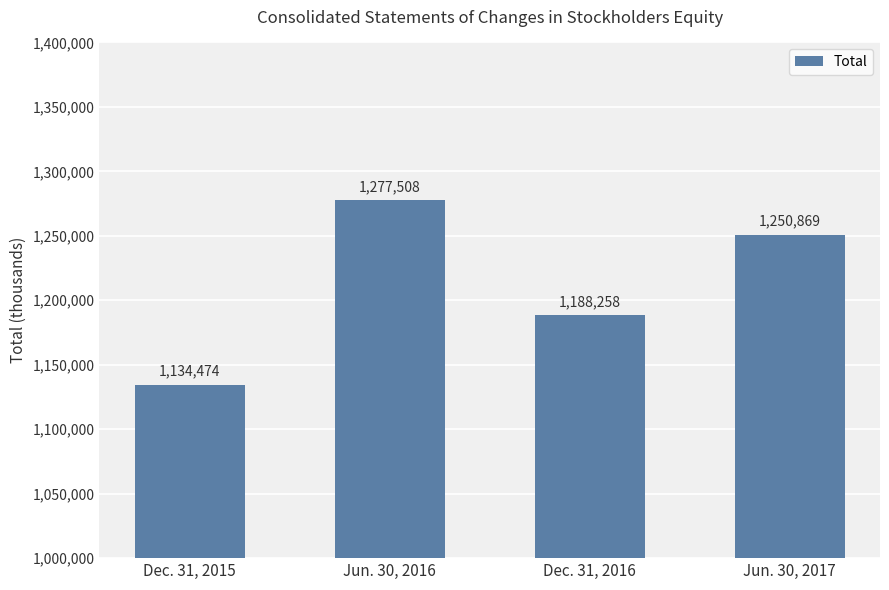

What is the average value?

1212777